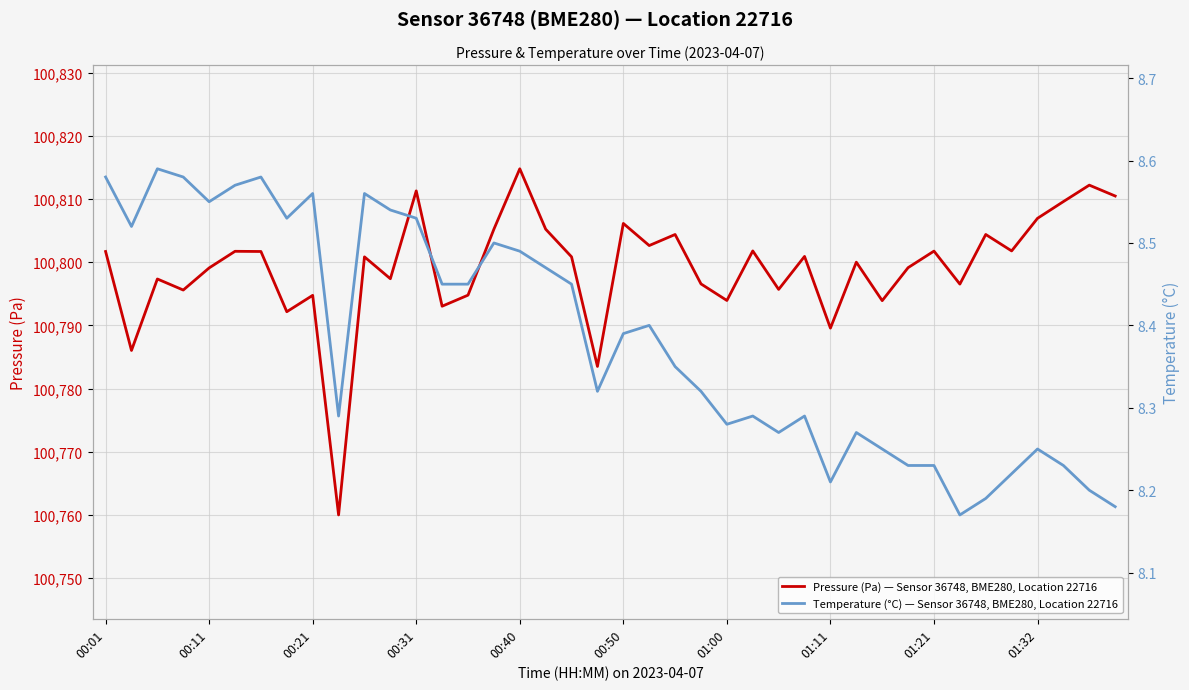

What is the highest value of the Pressure (Pa) — Sensor 36748, BME280, Location 22716 series?

100814.8